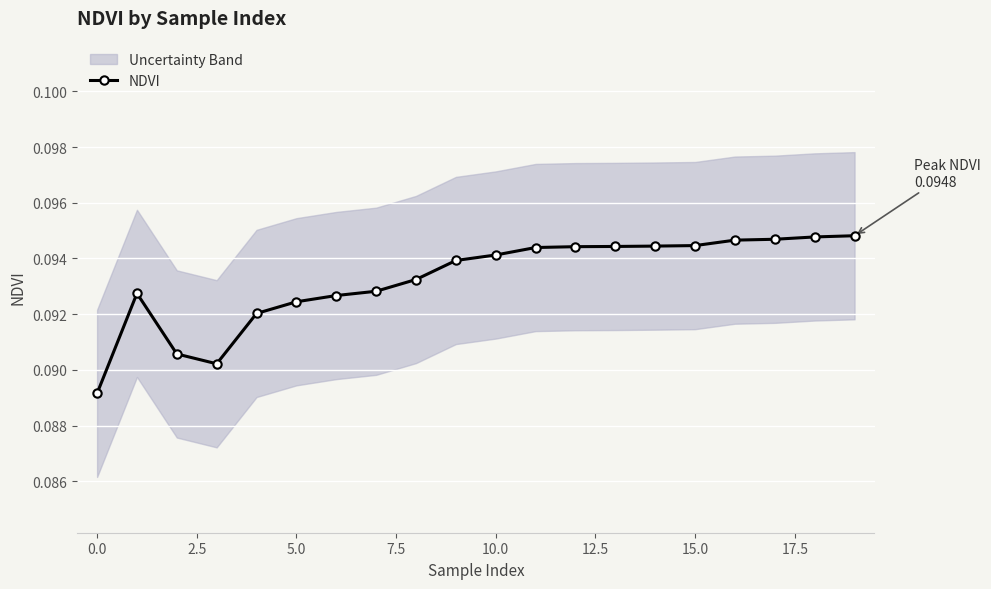

What is the label of the 8th point from the right?

12